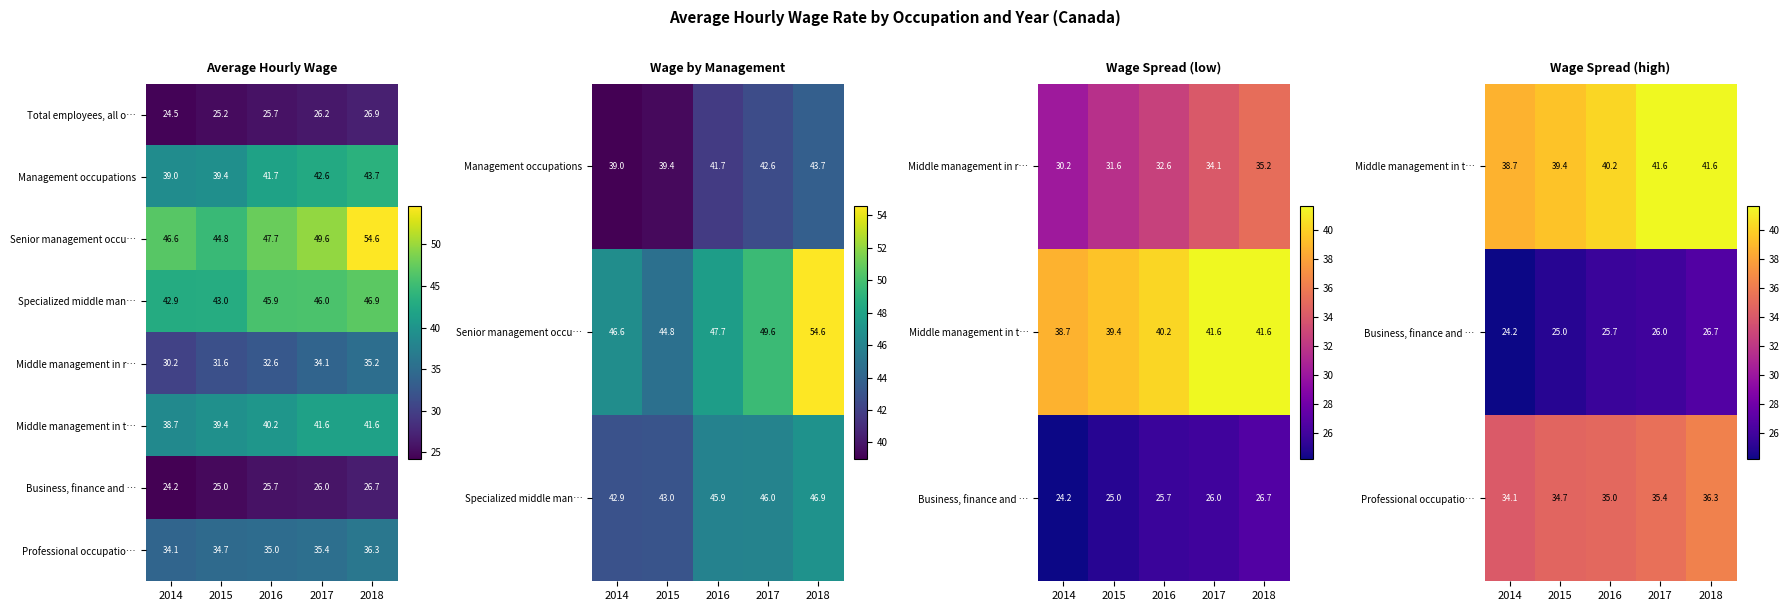

What is the highest value of the Total employees, all o… series?

26.9